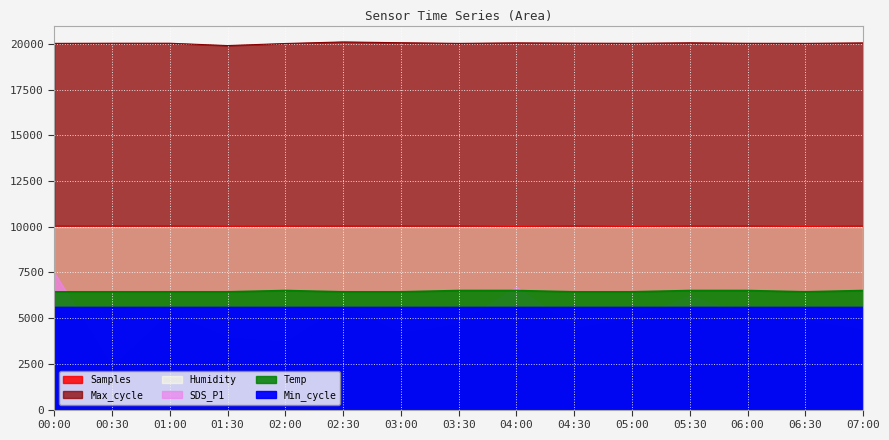

The Samples series shows 13880.2 at 06:30. True or false?

False